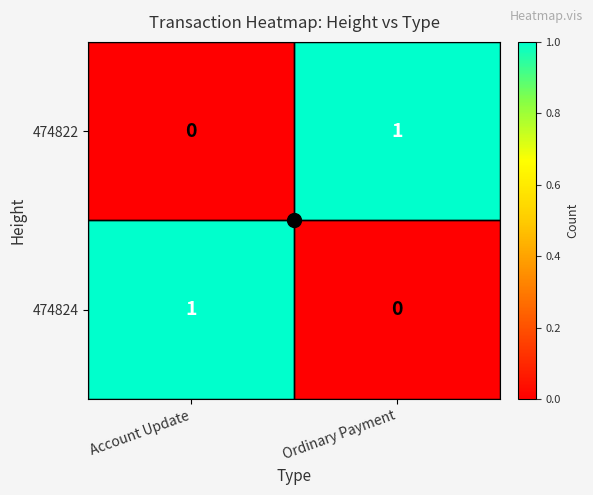

Which category has the highest value in the 474822 series?

Ordinary Payment